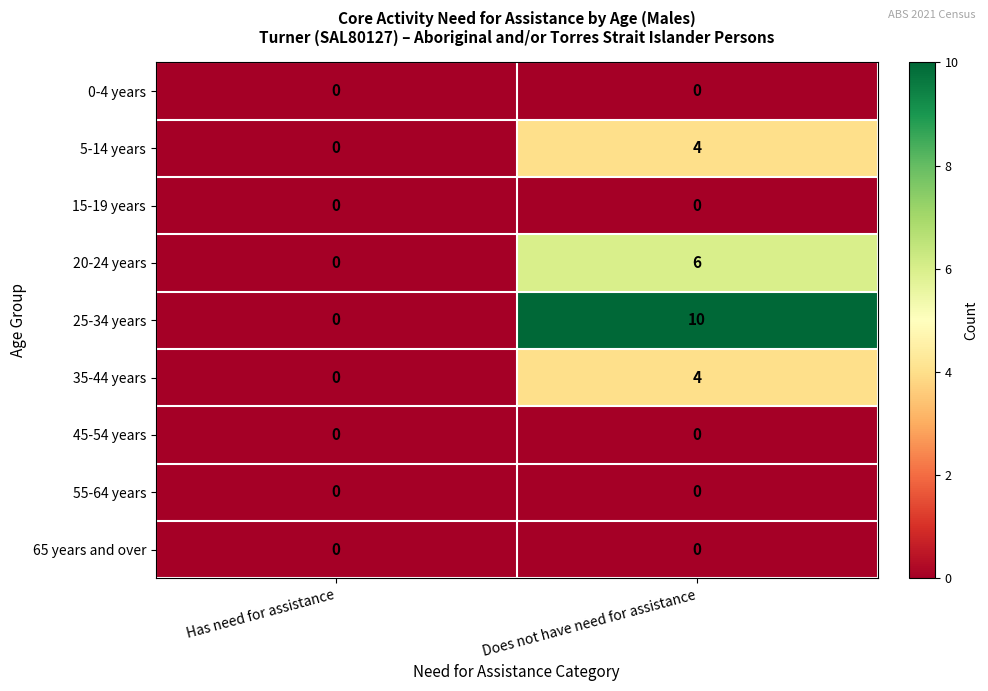

Rank the categories by 5-14 years value from lowest to highest.

Has need for assistance, Does not have need for assistance